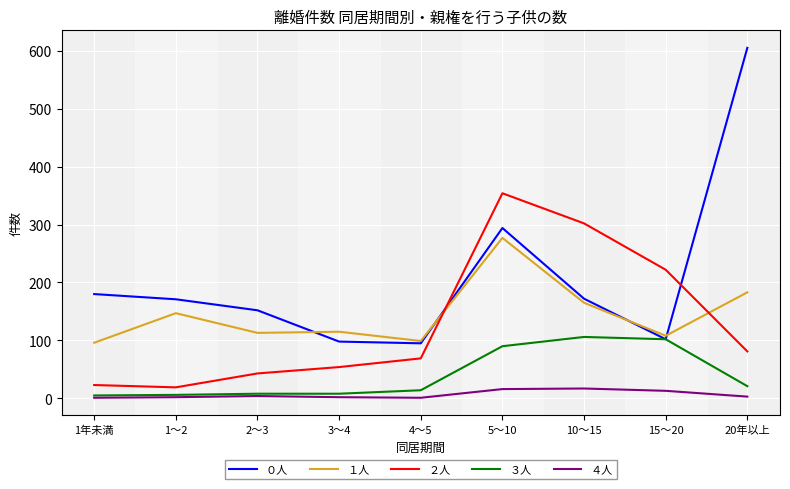

How many values in the ０人 series are below 171?

4